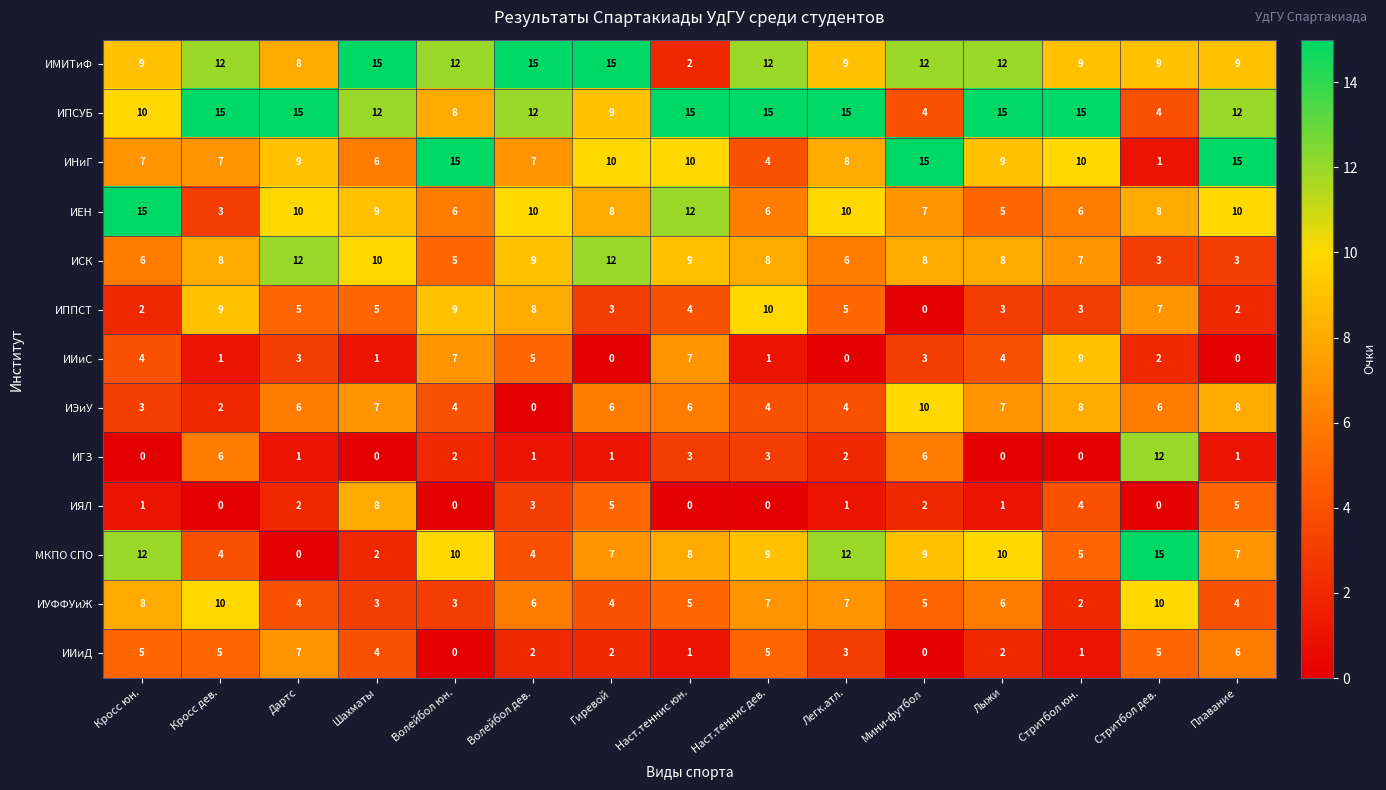

True or false: ИГЗ has a value of 1 at Плавание.

True